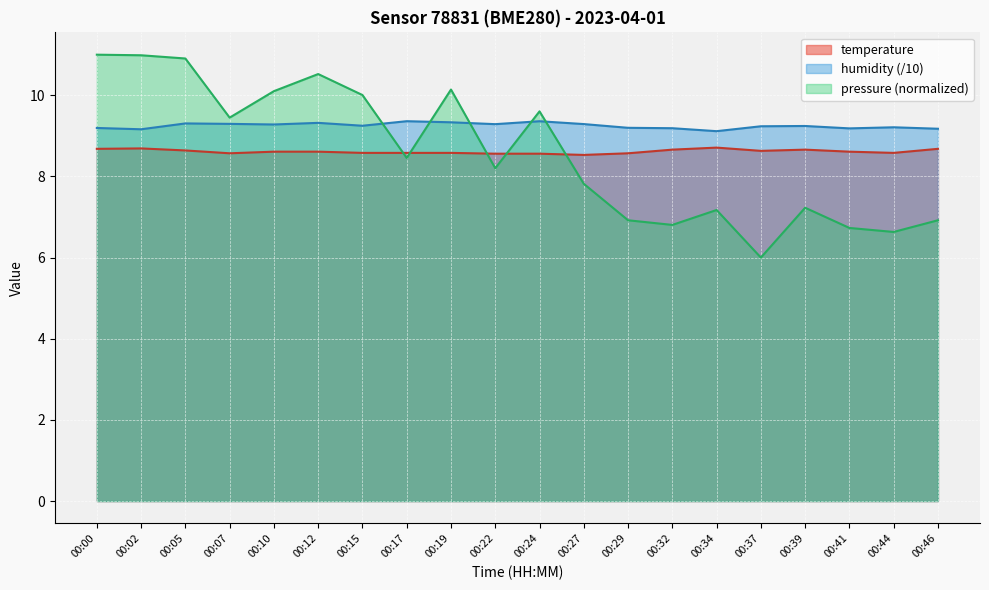

Between 00:17 and 00:39, which series saw the biggest shift?

pressure (normalized)